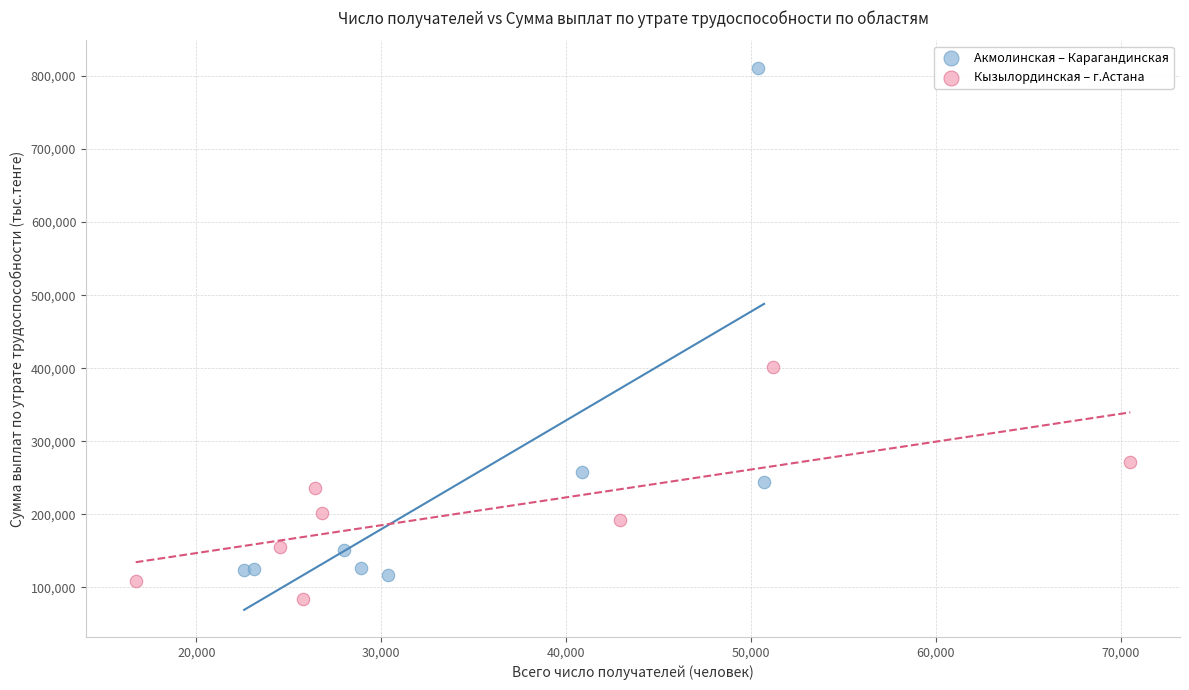

Which series contains the highest Y value?

Акмолинская – Карагандинская